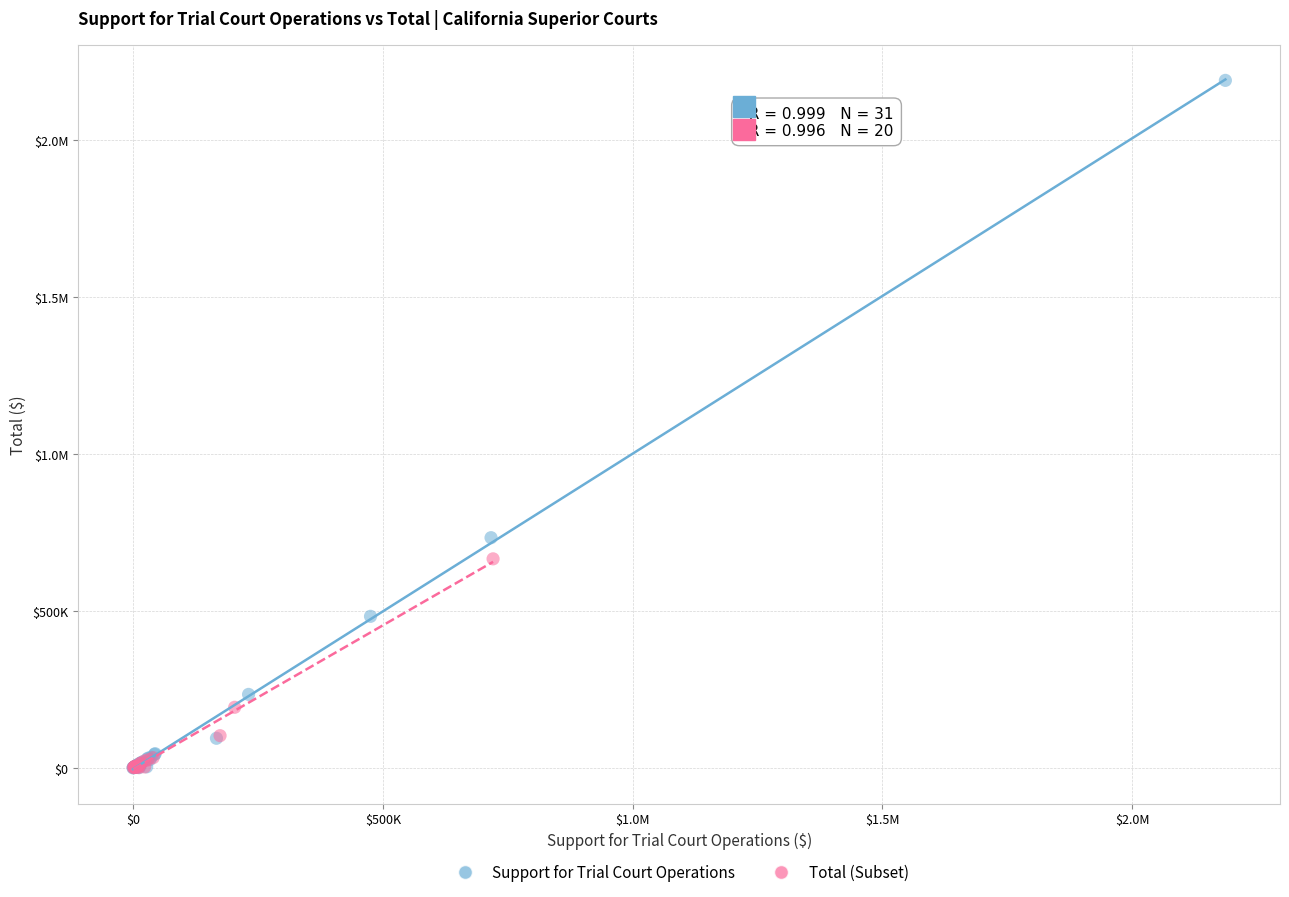

What are all the series names shown in the legend?

Support for Trial Court Operations, Total (Subset)